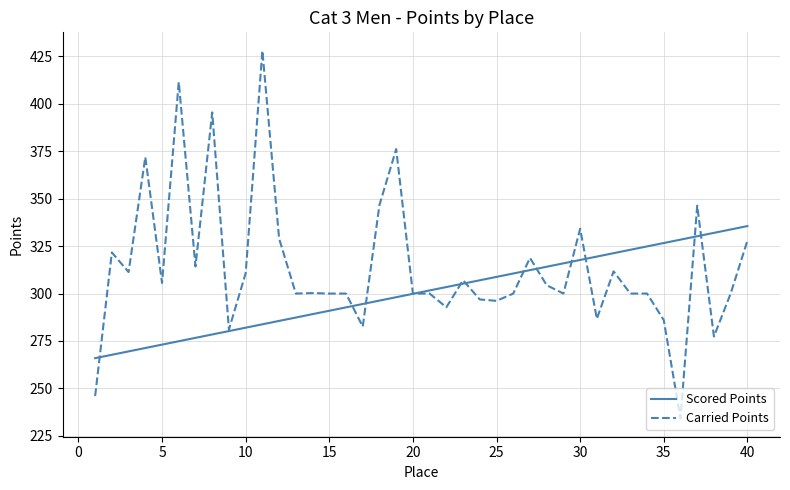

Does the chart have visible grid lines?

Yes